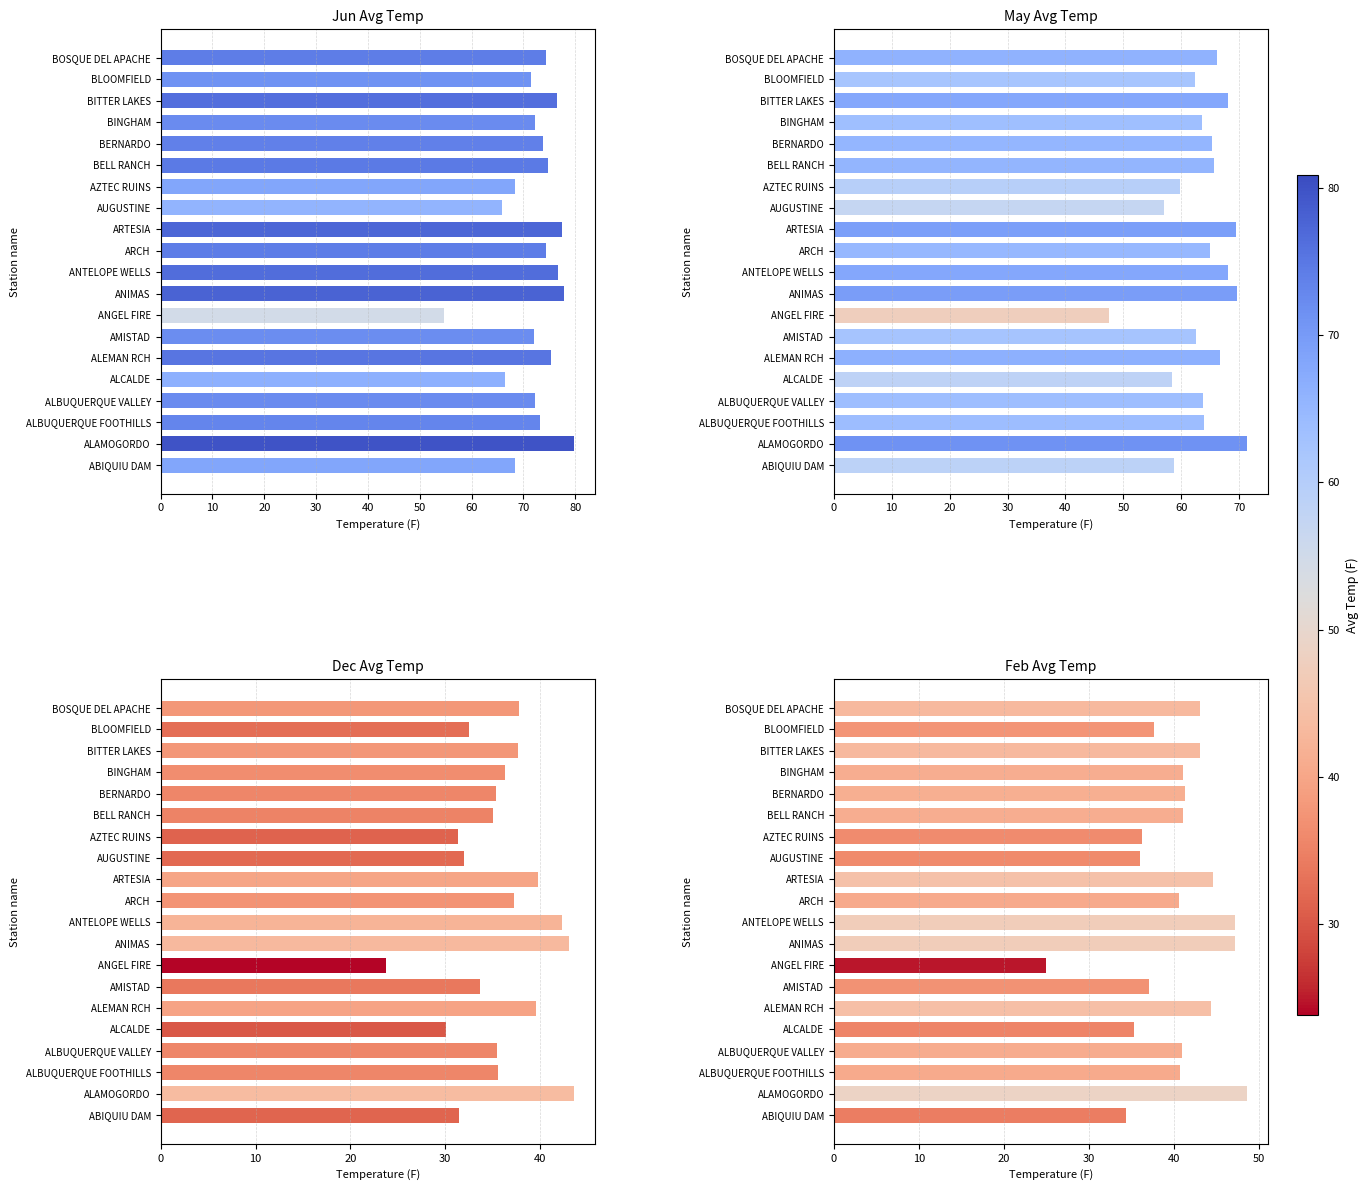

What is the difference between the second highest and minimum values in the Feb series?

22.3